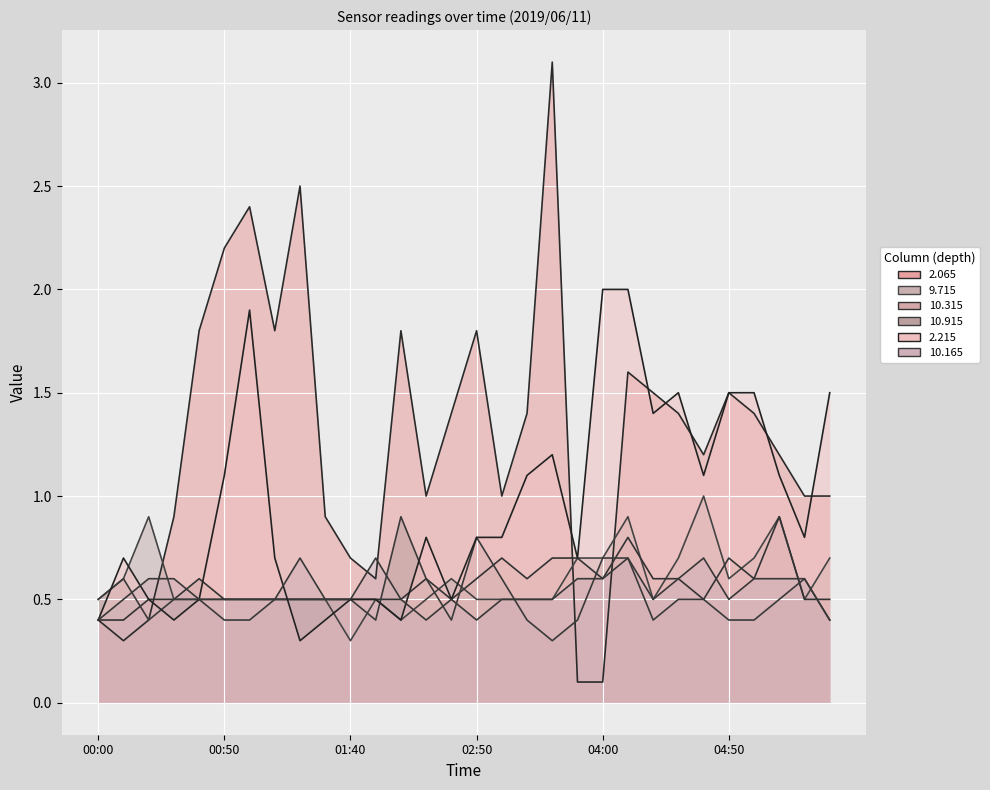

Where do 2.065 and 2.215 first cross each other?

00:20 and 00:30